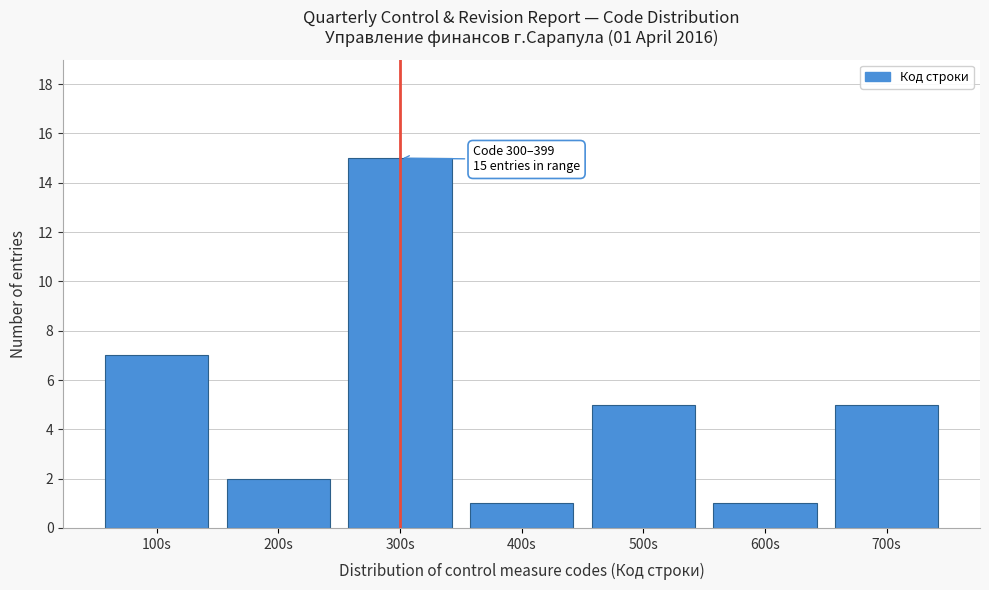

Reading left to right, transcribe all the data shown in this chart.

100s=7	200s=2	300s=15	400s=1	500s=5	600s=1	700s=5